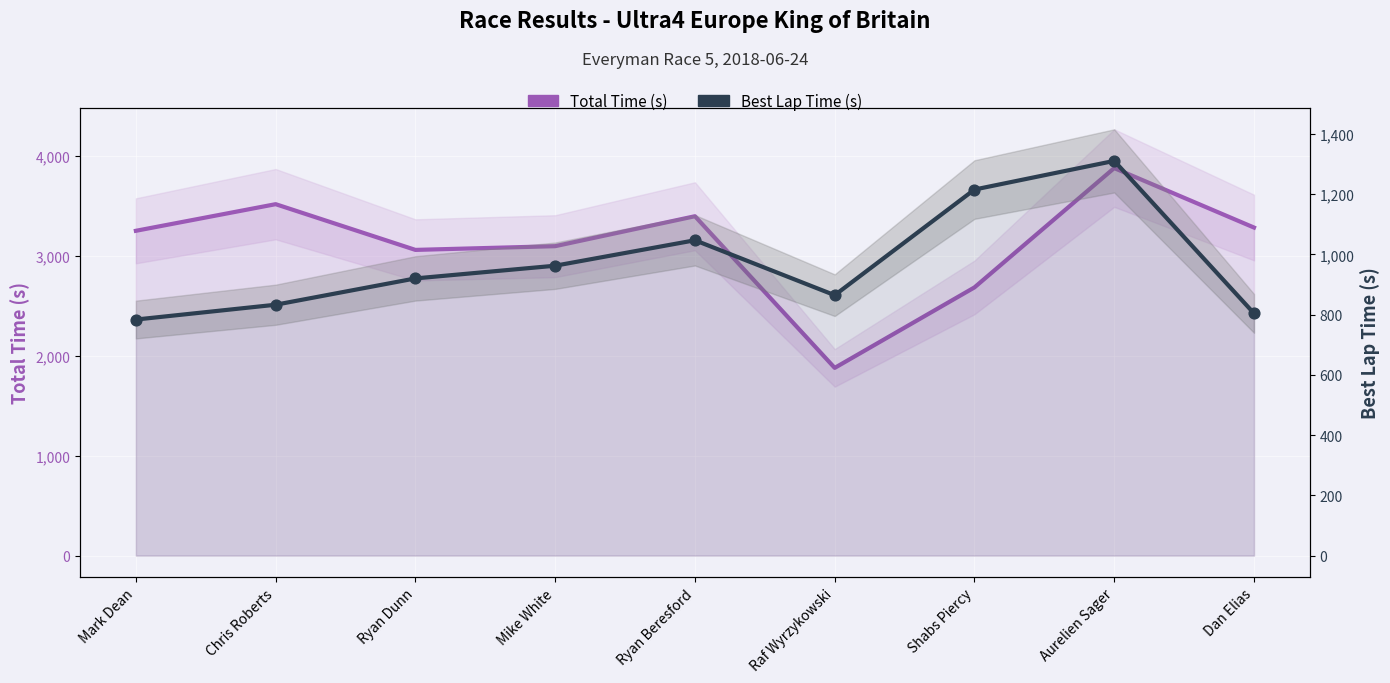

At which category is the sum across all series the highest?

Aurelien Sager